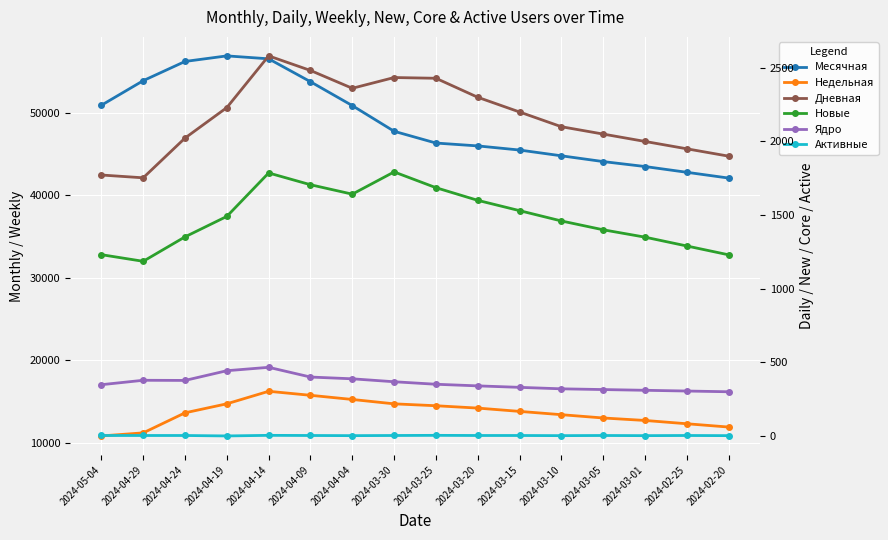

Reading left to right, list all the values displayed in this chart.

Месячная: 2024-05-04=50933	2024-04-29=53912	2024-04-24=56244	2024-04-19=56919	2024-04-14=56565	2024-04-09=53785	2024-04-04=50888	2024-03-30=47775	2024-03-25=46348	2024-03-20=46000	2024-03-15=45500	2024-03-10=44800	2024-03-05=44100	2024-03-01=43500	2024-02-25=42800	2024-02-20=42100
Недельная: 2024-05-04=10822	2024-04-29=11195	2024-04-24=13626	2024-04-19=14721	2024-04-14=16238	2024-04-09=15751	2024-04-04=15246	2024-03-30=14715	2024-03-25=14485	2024-03-20=14200	2024-03-15=13800	2024-03-10=13400	2024-03-05=13000	2024-03-01=12700	2024-02-25=12300	2024-02-20=11900
Дневная: 2024-05-04=1772	2024-04-29=1753	2024-04-24=2023	2024-04-19=2230	2024-04-14=2581	2024-04-09=2482	2024-04-04=2361	2024-03-30=2434	2024-03-25=2429	2024-03-20=2300	2024-03-15=2200	2024-03-10=2100	2024-03-05=2050	2024-03-01=2000	2024-02-25=1950	2024-02-20=1900
Новые: 2024-05-04=1231	2024-04-29=1186	2024-04-24=1352	2024-04-19=1491	2024-04-14=1786	2024-04-09=1706	2024-04-04=1642	2024-03-30=1793	2024-03-25=1686	2024-03-20=1600	2024-03-15=1530	2024-03-10=1460	2024-03-05=1400	2024-03-01=1350	2024-02-25=1290	2024-02-20=1230
Ядро: 2024-05-04=348	2024-04-29=378	2024-04-24=377	2024-04-19=443	2024-04-14=466	2024-04-09=400	2024-04-04=388	2024-03-30=368	2024-03-25=351	2024-03-20=340	2024-03-15=330	2024-03-10=320	2024-03-05=315	2024-03-01=310	2024-02-25=305	2024-02-20=300
Активные: 2024-05-04=3	2024-04-29=3	2024-04-24=3	2024-04-19=0	2024-04-14=4	2024-04-09=3	2024-04-04=2	2024-03-30=3	2024-03-25=4	2024-03-20=3	2024-03-15=3	2024-03-10=2	2024-03-05=3	2024-03-01=2	2024-02-25=3	2024-02-20=2